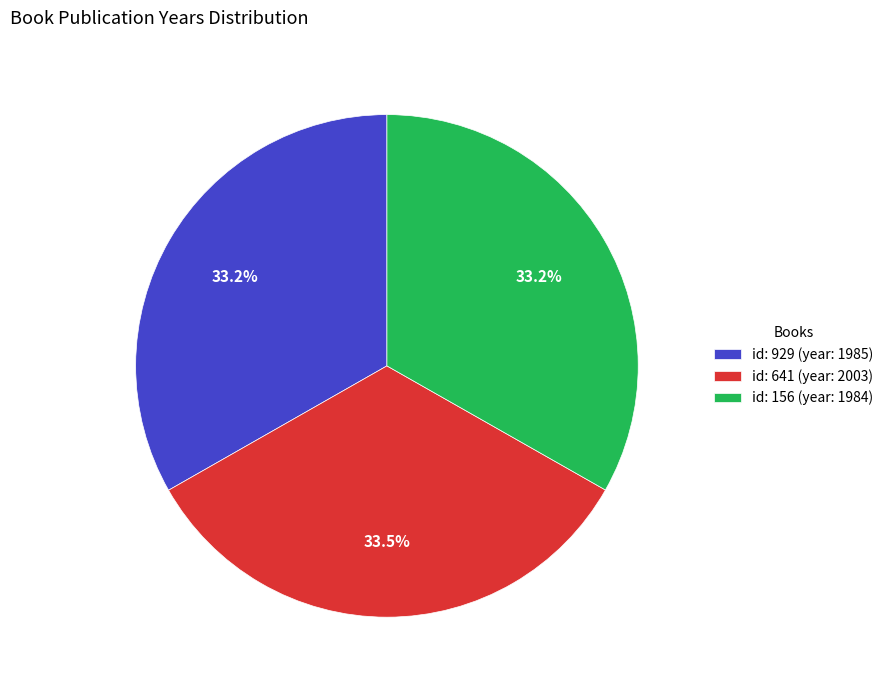

What is the total percentage of id: 929 (year: 1985) and id: 641 (year: 2003)?

66.8%